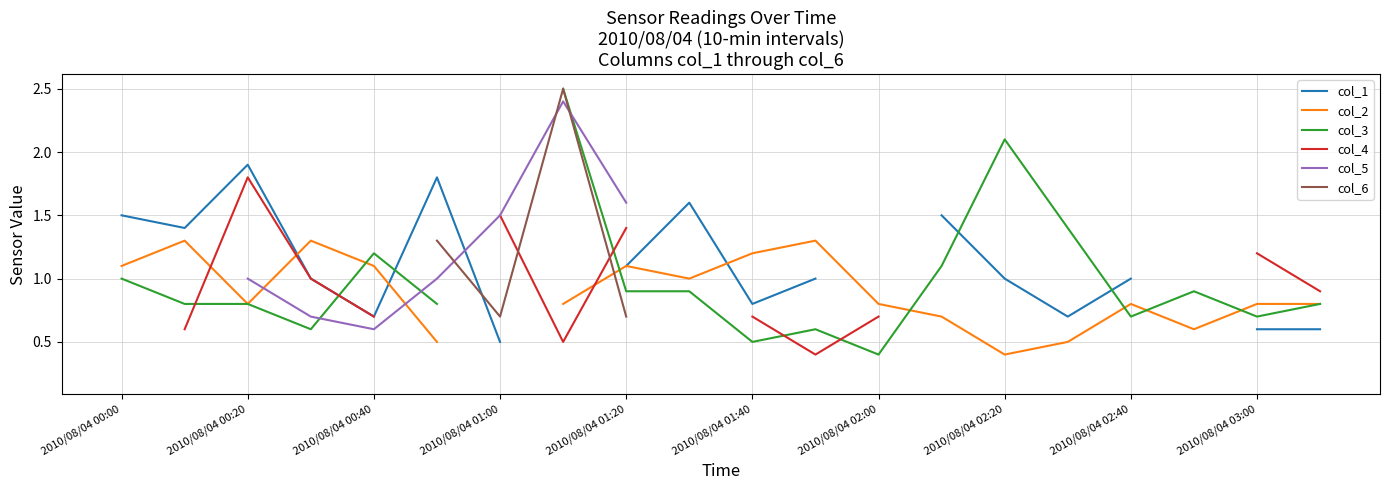

Where is col_2 nearest to the value 0?

2010/08/04 02:20